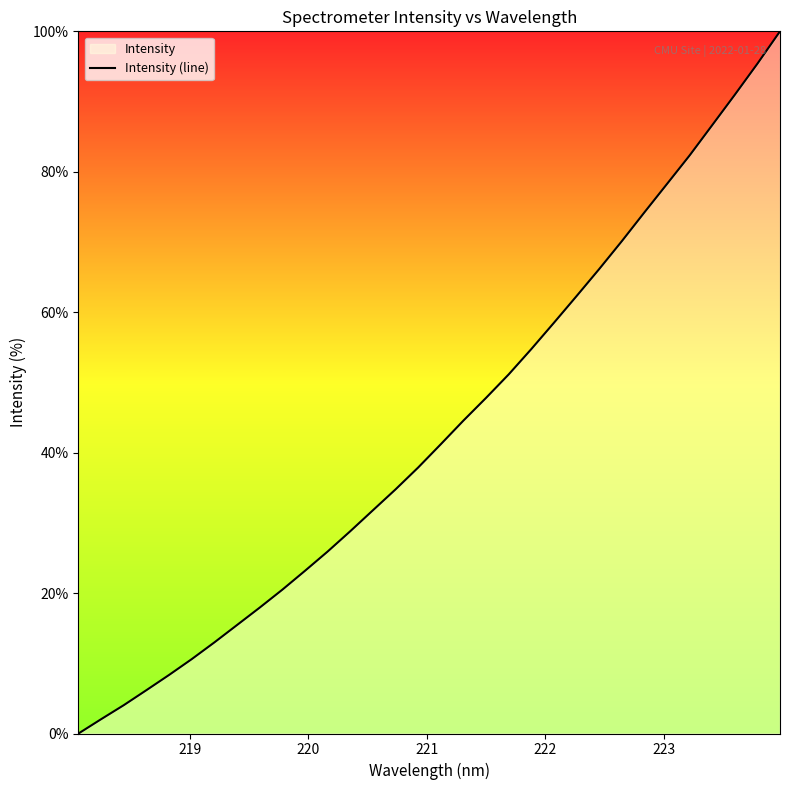

What is the value of the 21st point from the left?

54.7